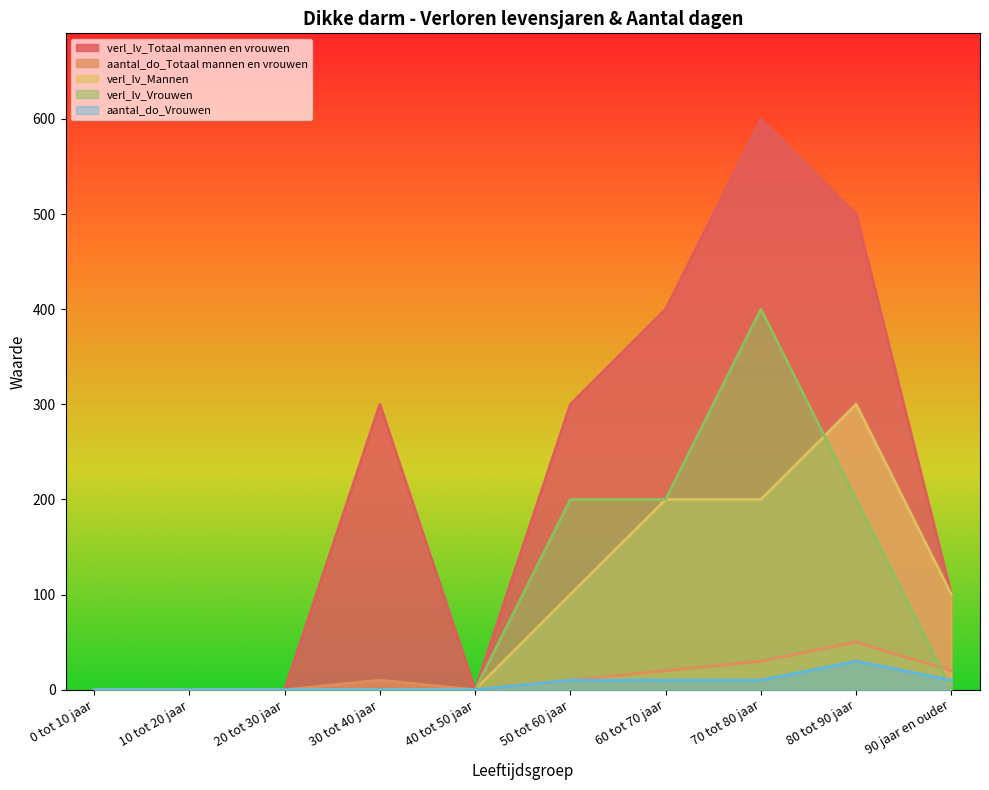

At which category does aantal_do_Totaal mannen en vrouwen reach its first local peak?

30 tot 40 jaar